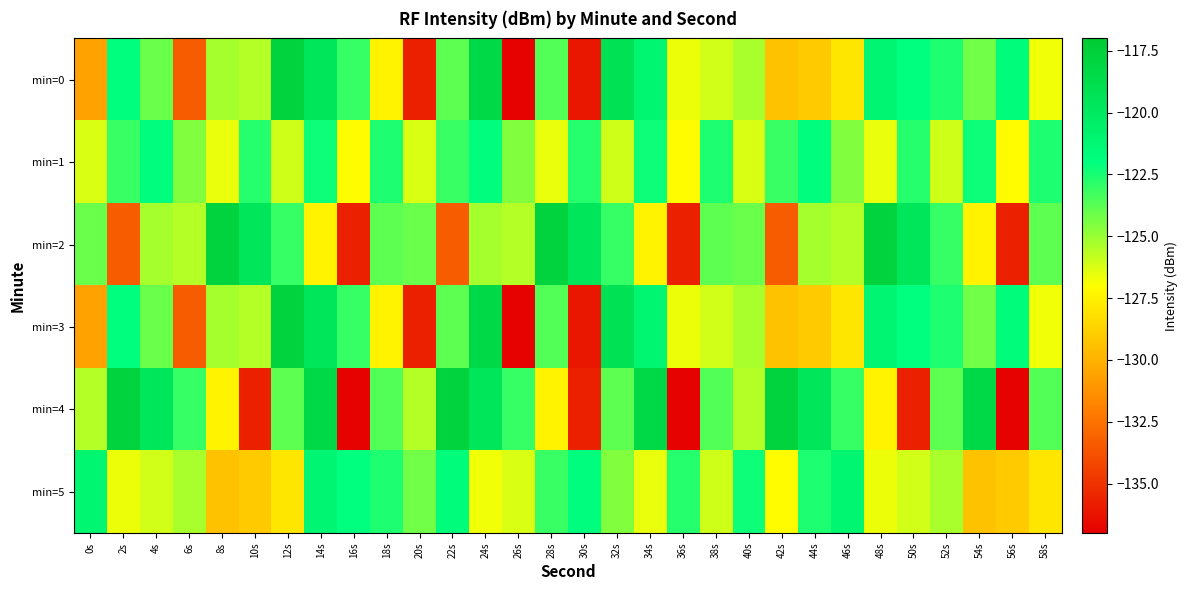

What is the minimum value shown in the chart?

-136.9